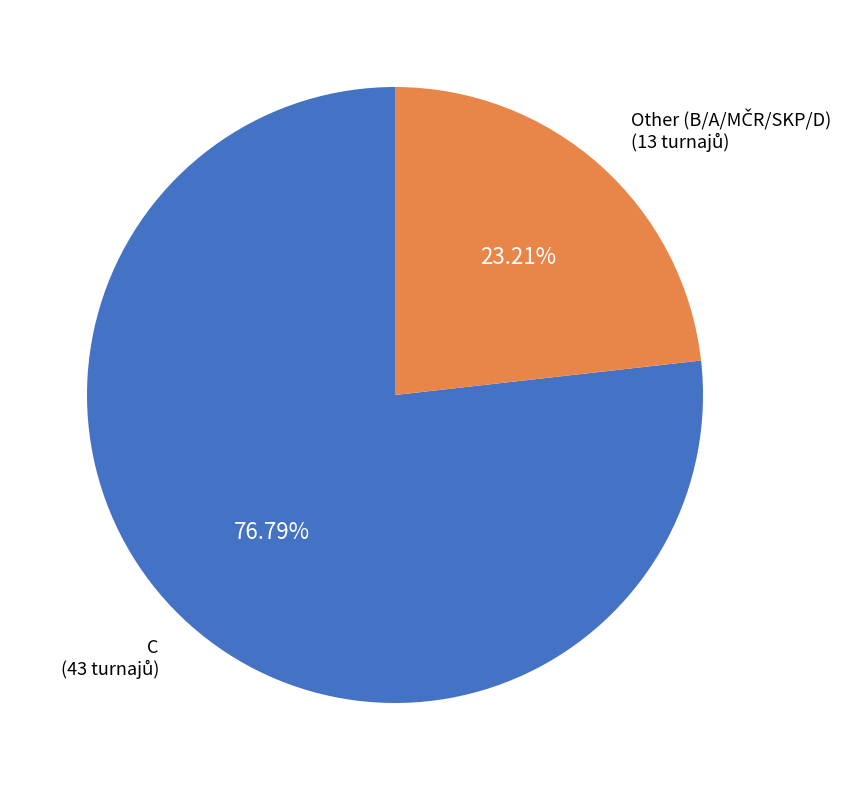

Count the number of slices in the pie.

2